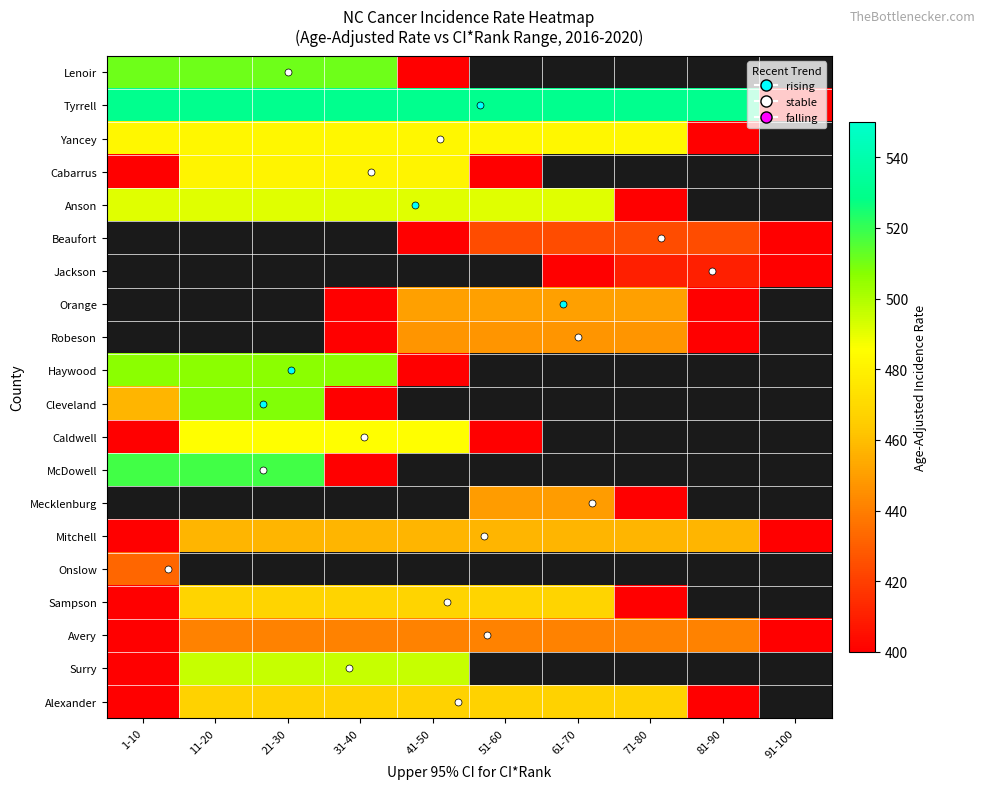

At how many categories does at least one series exceed 260?

10